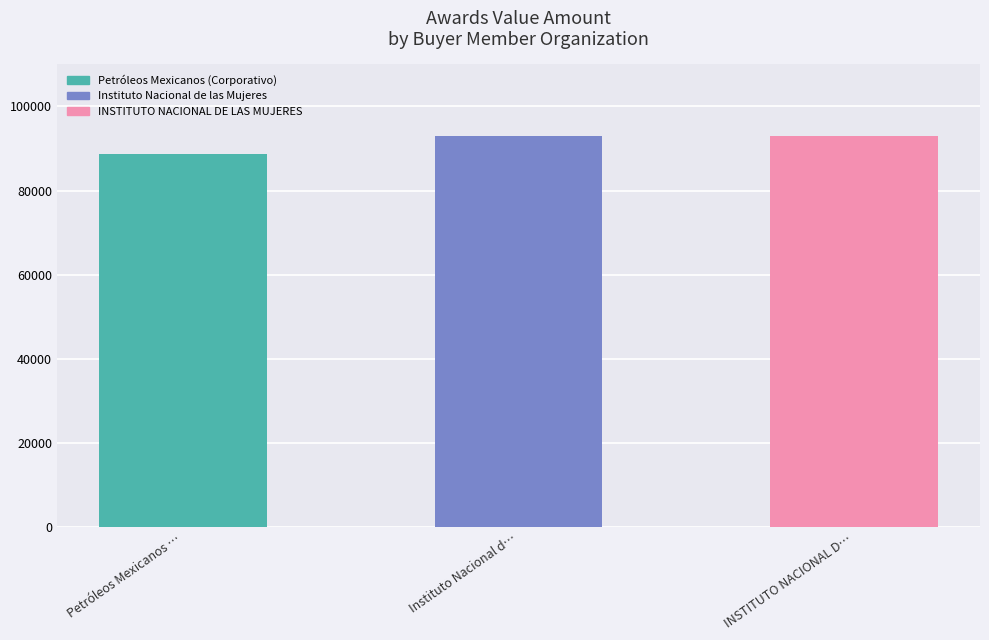

What is the approximate value at INSTITUTO NACIONAL DE LAS MUJERES, to the nearest 10?

93000